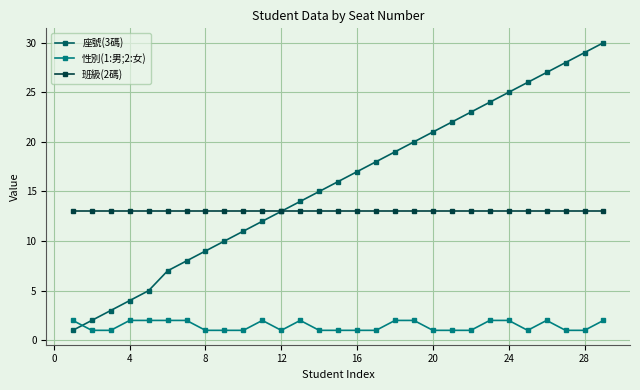

Which series has the widest spread of values?

座號(3碼)